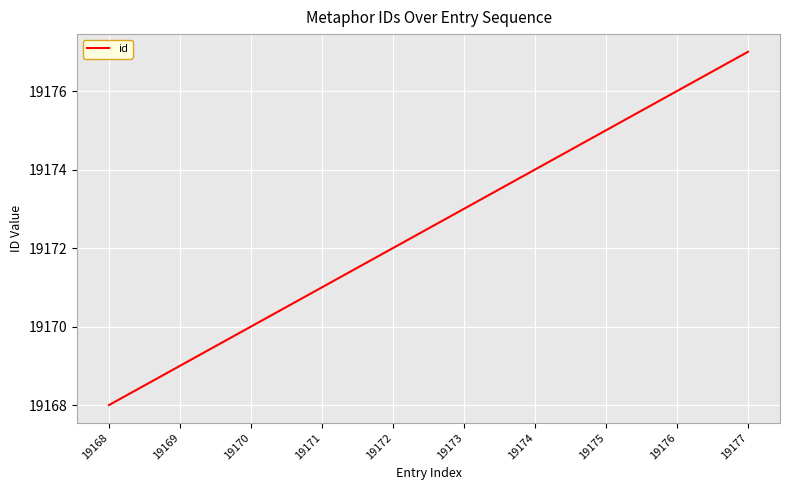

What is the sum of all values?

191725